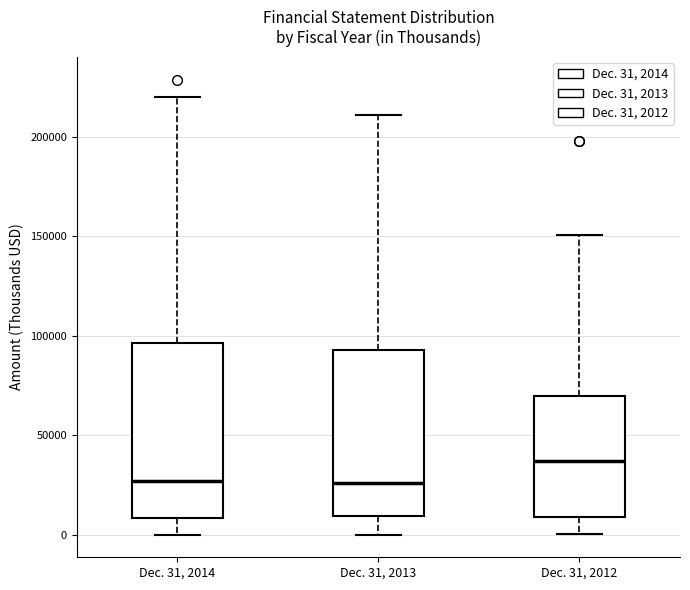

Reading left to right, read every box against the y-axis: the position of its median line, the range the box covers, and the ends of its whiskers. The values are not printed on the chart, so give them approximately, as read against the axis.

Dec. 31, 2014: median 25000, box 10000 to 95000, whiskers 0 to 220000
Dec. 31, 2013: median 25000, box 10000 to 95000, whiskers 0 to 210000
Dec. 31, 2012: median 35000, box 10000 to 70000, whiskers 0 to 150000